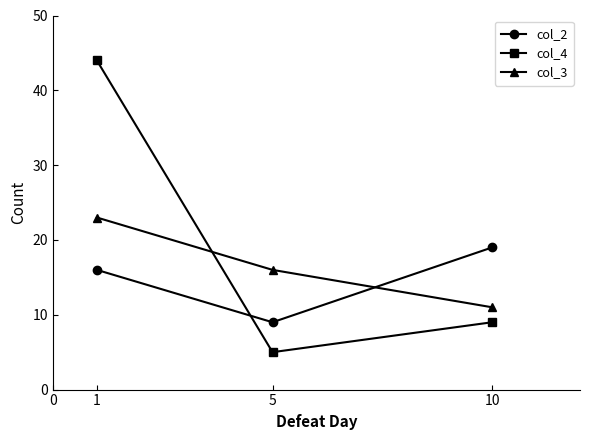

What are all the series names shown in the legend?

col_2, col_4, col_3